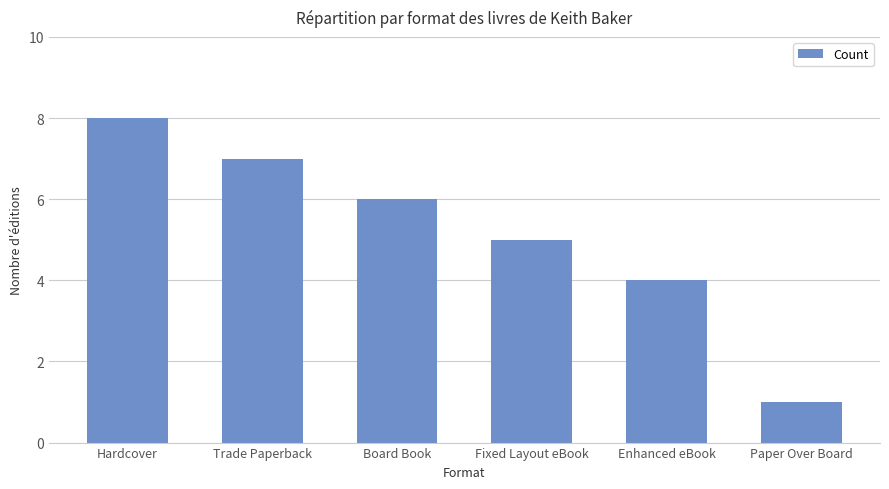

What is the difference between the second highest and second lowest values?

3